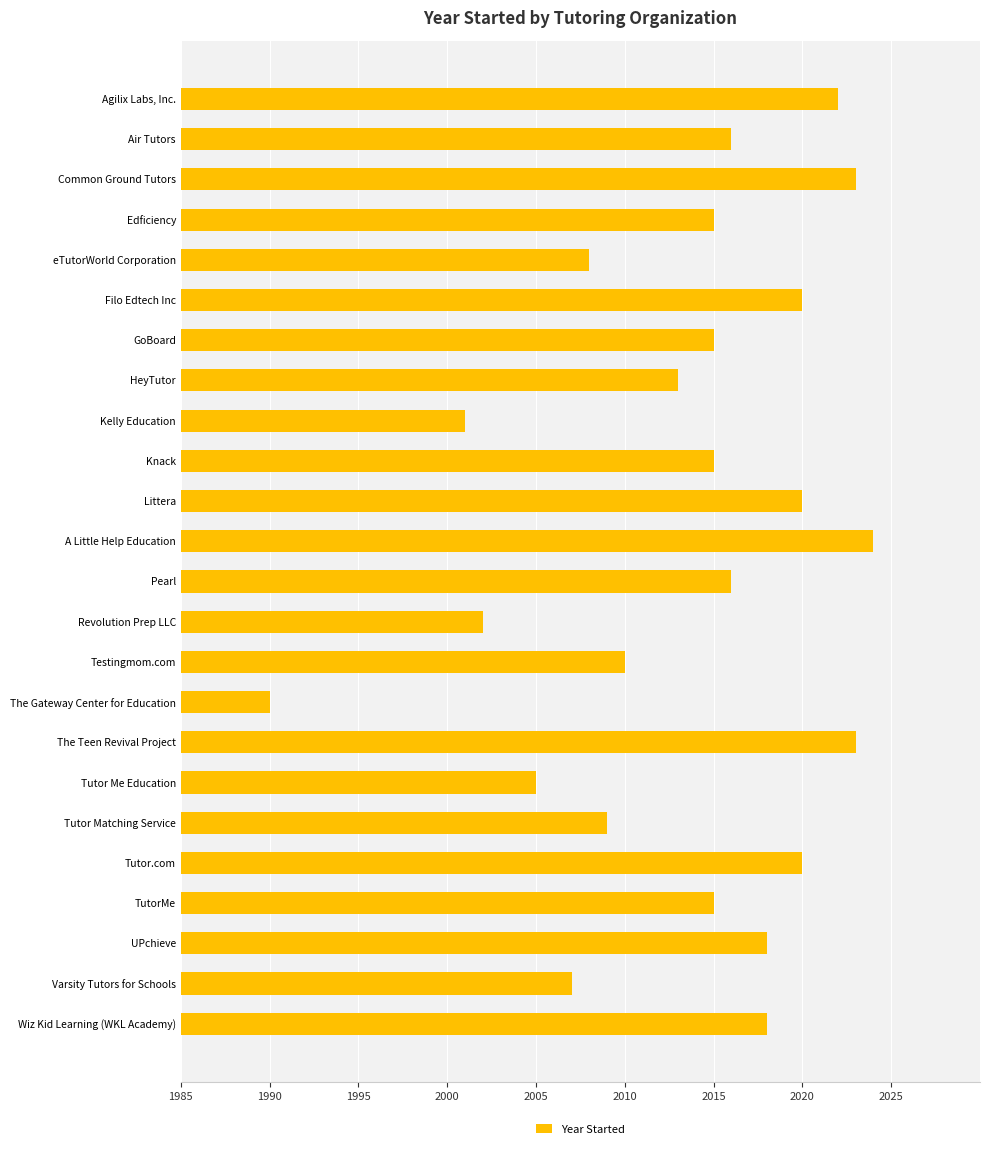

What is the ratio of the value at HeyTutor to the value at Revolution Prep LLC?

1.0